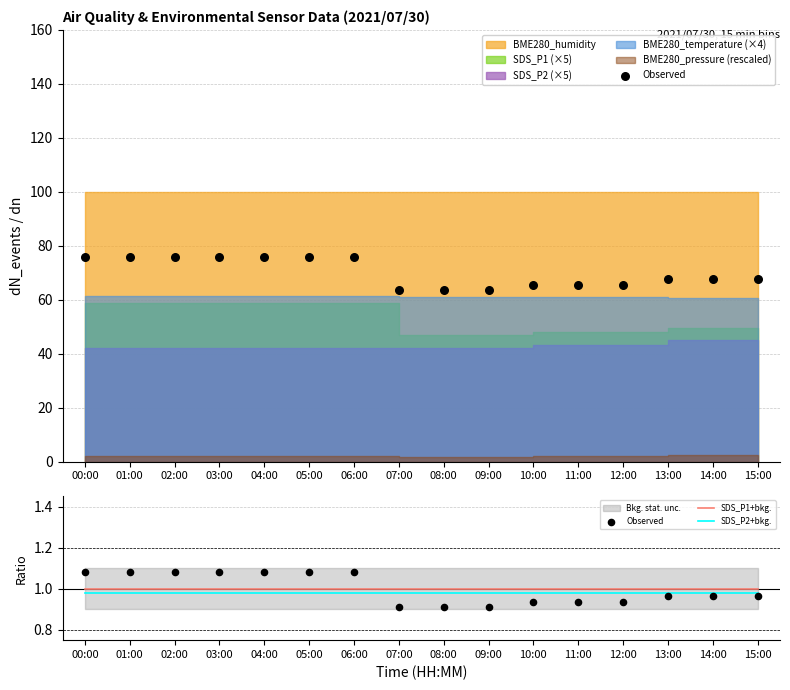

Is it true that SDS_P1+bkg. equals 1.0 at 14:00?

True